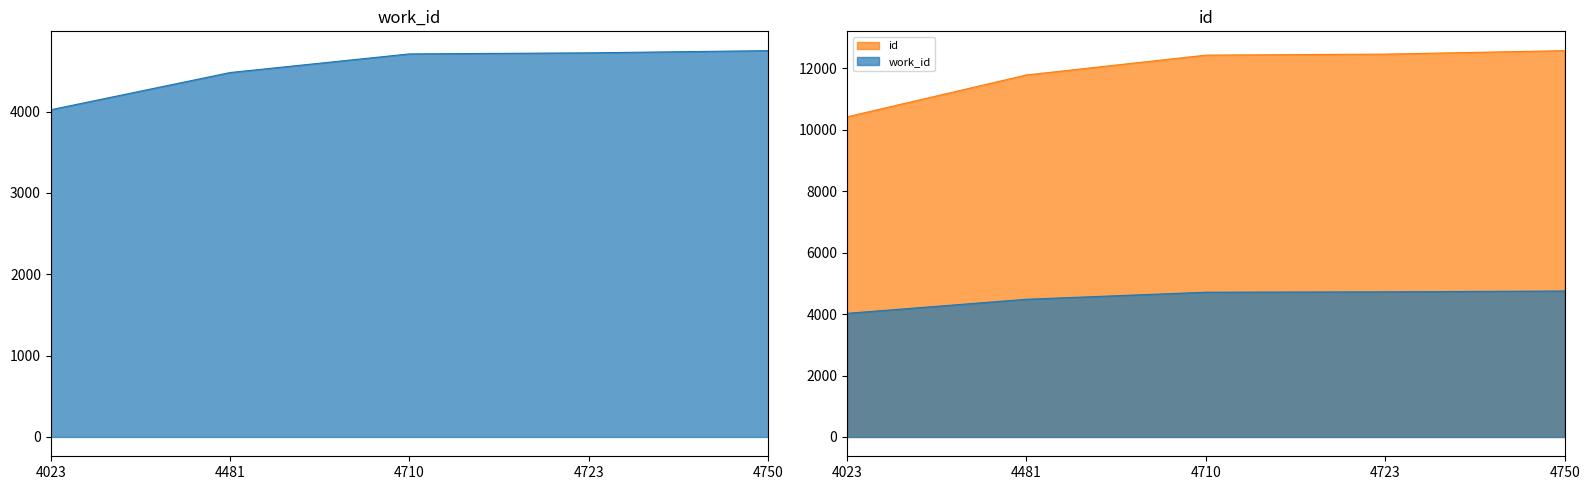

At which category is the sum across all series the highest?

4750